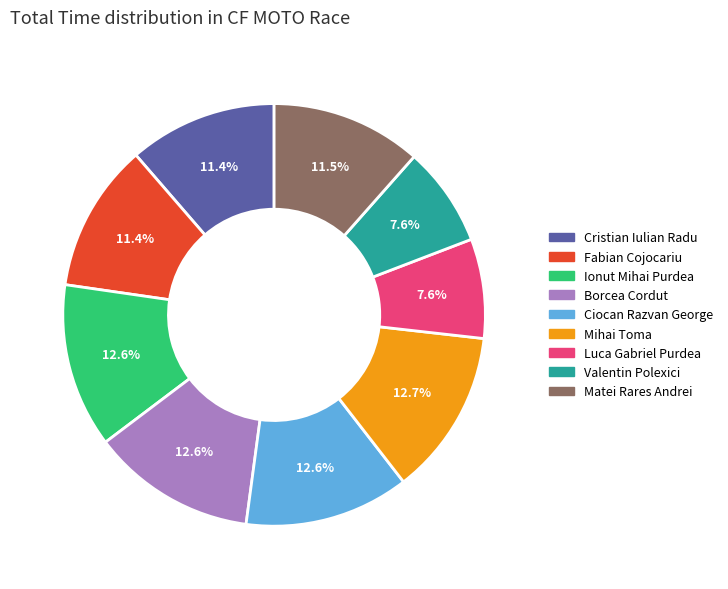

True or false: Valentin Polexici accounts for 1% of the total.

False